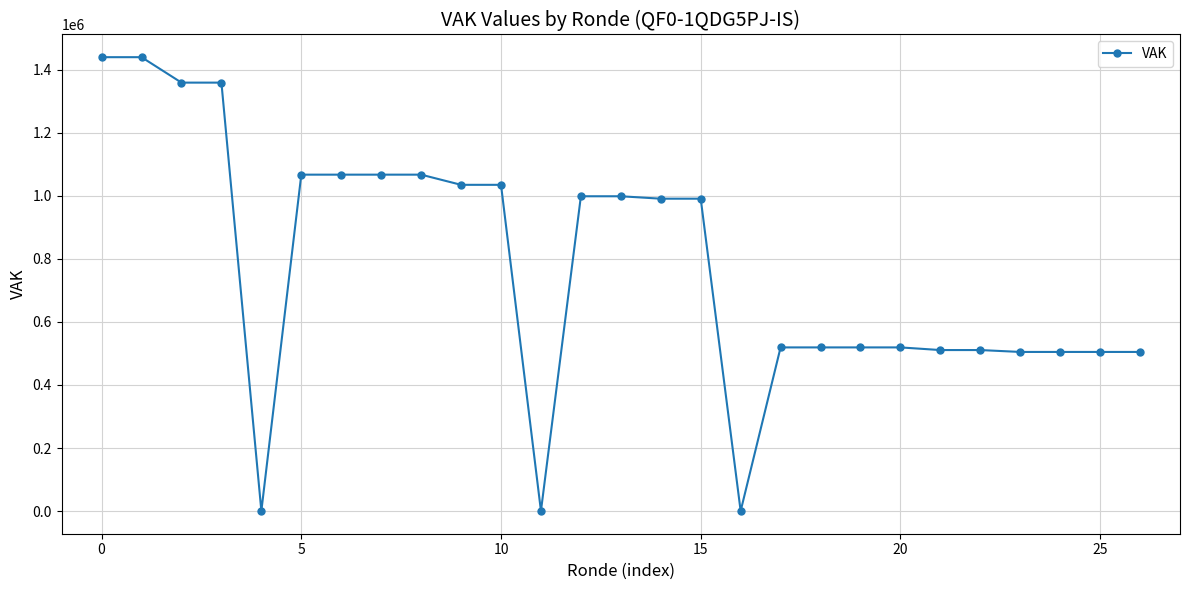

What is the average value?

779224